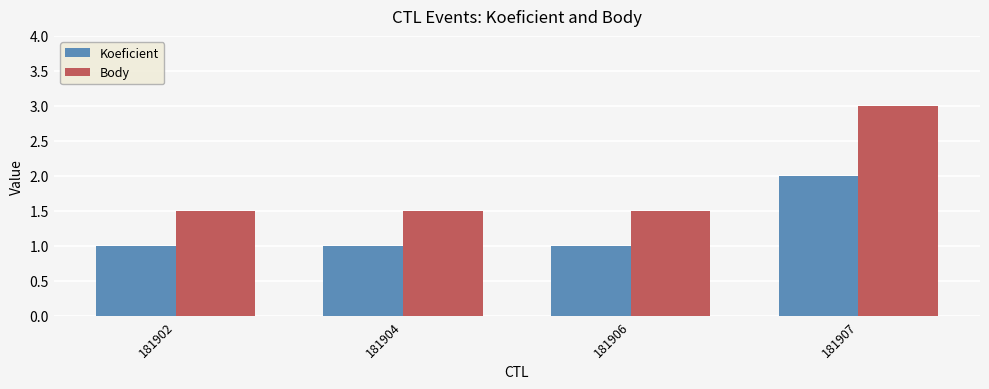

Rank the series by their average value, from lowest to highest.

Koeficient, Body